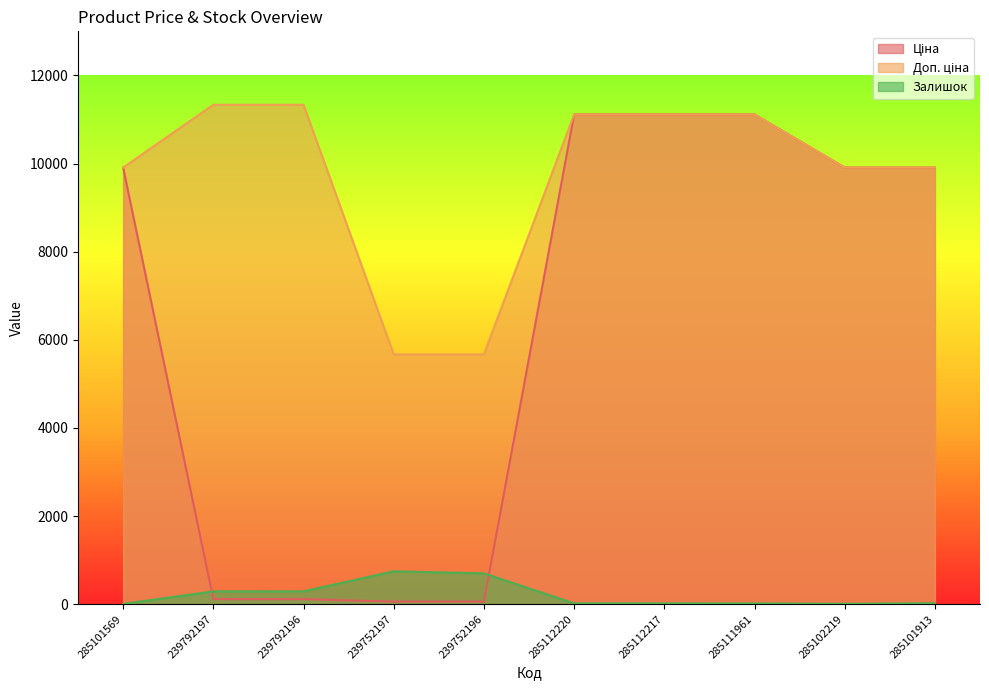

True or false: Залишок and Доп. ціна cross at least once.

False